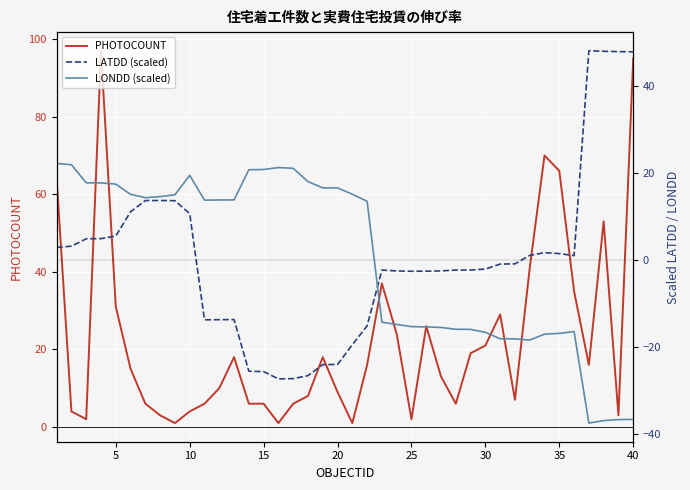

Reading left to right, what are all the values shown in this chart?

PHOTOCOUNT: 64.0	4.0	2.0	97.0	31.0	15.0	6.0	3.0	1.0	4.0	6.0	10.0	18.0	6.0	6.0	1.0	6.0	8.0	18.0	9.0	1.0	16.0	37.0	24.0	2.0	26.0	13.0	6.0	19.0	21.0	29.0	7.0	41.0	70.0	66.0	35.0	16.0	53.0	3.0	95.0
LATDD (scaled): 2.8	3.1	4.8	4.8	5.4	11.0	13.6	13.6	13.5	10.6	-13.9	-13.8	-13.8	-25.7	-25.8	-27.4	-27.4	-26.7	-24.2	-24.1	-19.6	-15.2	-2.4	-2.6	-2.7	-2.7	-2.6	-2.4	-2.4	-2.2	-1.0	-1.0	1.0	1.6	1.4	0.9	48.0	47.9	47.8	47.8
LONDD (scaled): 22.1	21.8	17.6	17.6	17.3	15.0	14.2	14.5	14.9	19.4	13.7	13.7	13.7	20.7	20.7	21.2	21.0	17.9	16.5	16.5	15.0	13.4	-14.4	-14.9	-15.4	-15.5	-15.6	-16.0	-16.1	-16.7	-18.2	-18.2	-18.5	-17.2	-17.0	-16.6	-37.6	-37.0	-36.8	-36.8